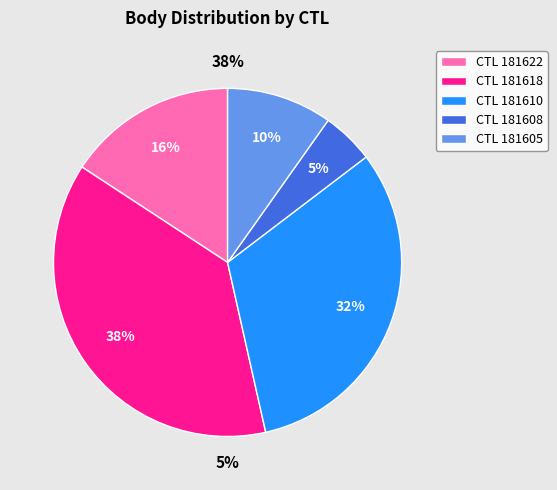

What is the largest slice in the pie chart?

181618